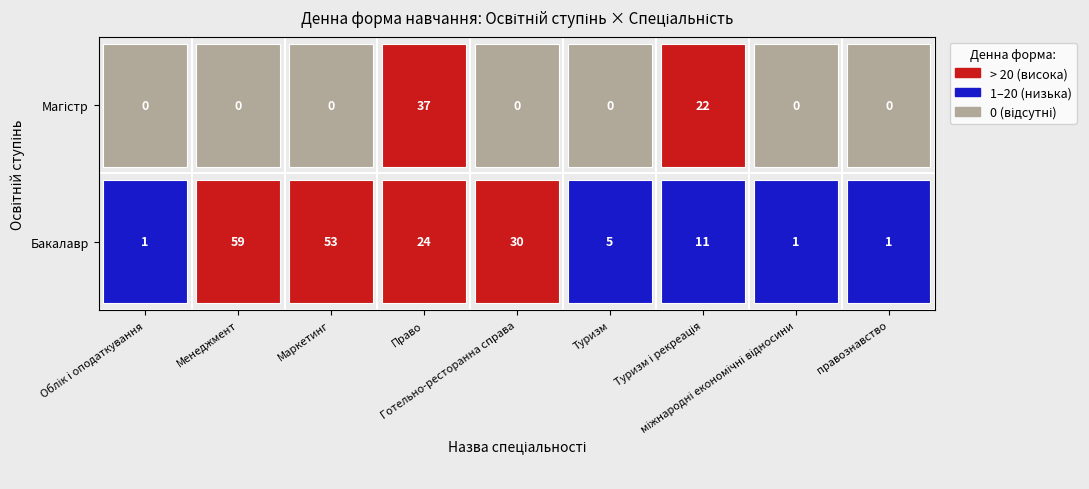

Is it true that Менеджмент equals 17 at Бакалавр?

False